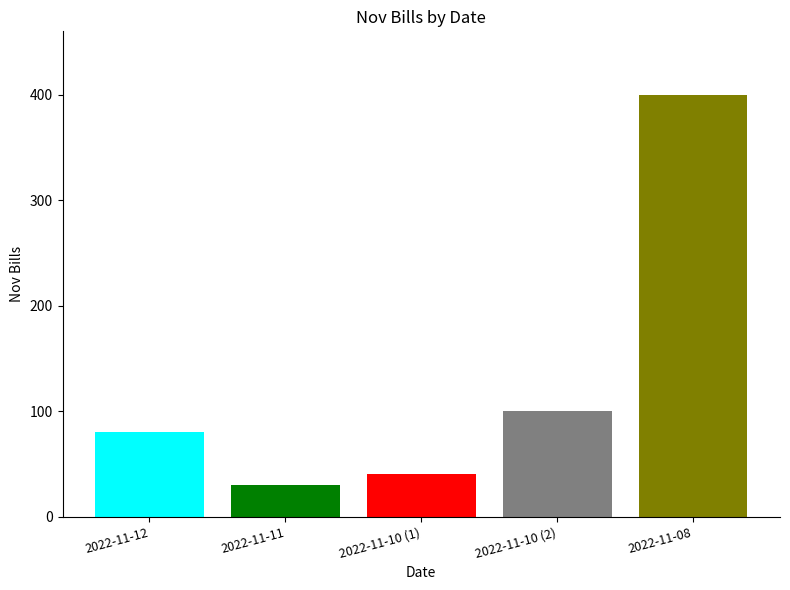

What is the difference between the highest and lowest values at 2022-11-10 (1)?

370